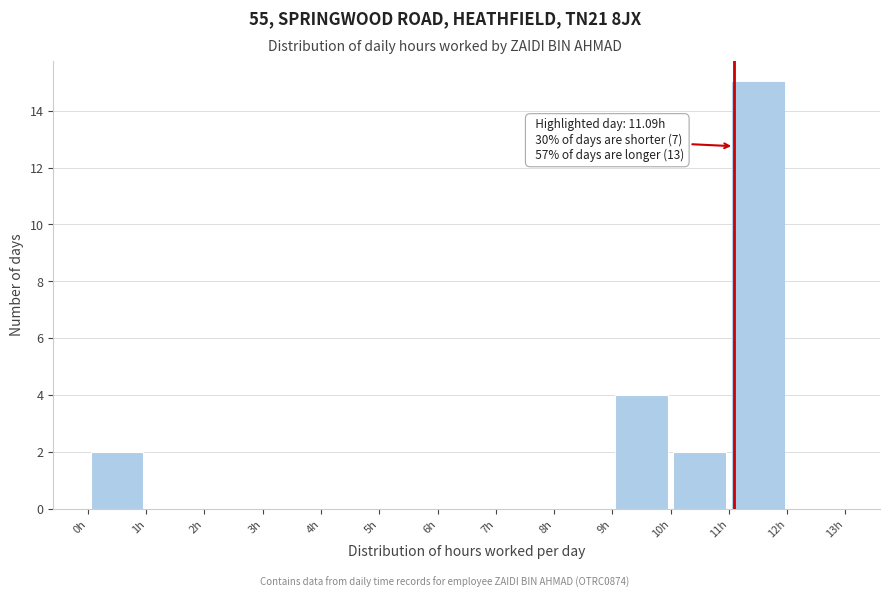

Over which range of the x-axis is the bar tallest?

11 to 12